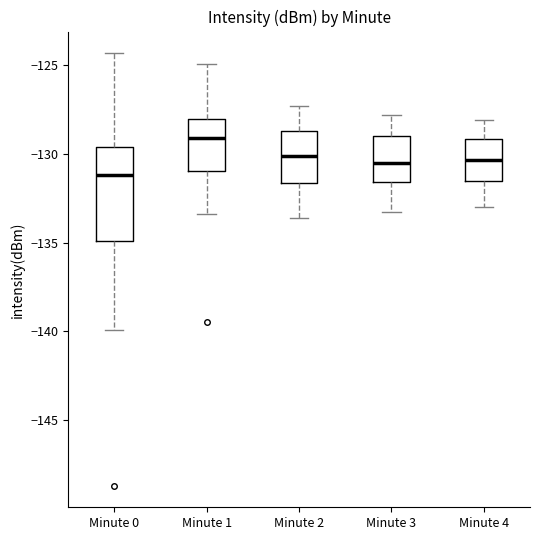

Where does the lower whisker of the box for Minute 1 end on the y-axis? The values are not printed on the chart, so give them approximately, as read against the axis.

-133.5